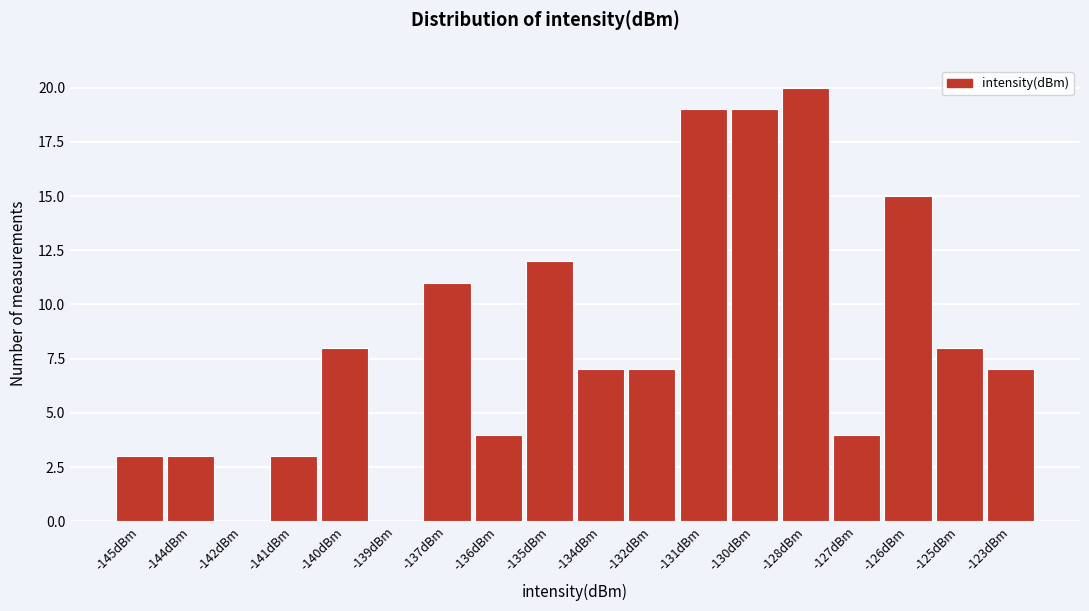

Reading right to left, what are all the values shown in this chart?

-123dBm=7	-125dBm=8	-126dBm=15	-127dBm=4	-128dBm=20	-130dBm=19	-131dBm=19	-132dBm=7	-134dBm=7	-135dBm=12	-136dBm=4	-137dBm=11	-139dBm=0	-140dBm=8	-141dBm=3	-142dBm=0	-144dBm=3	-145dBm=3